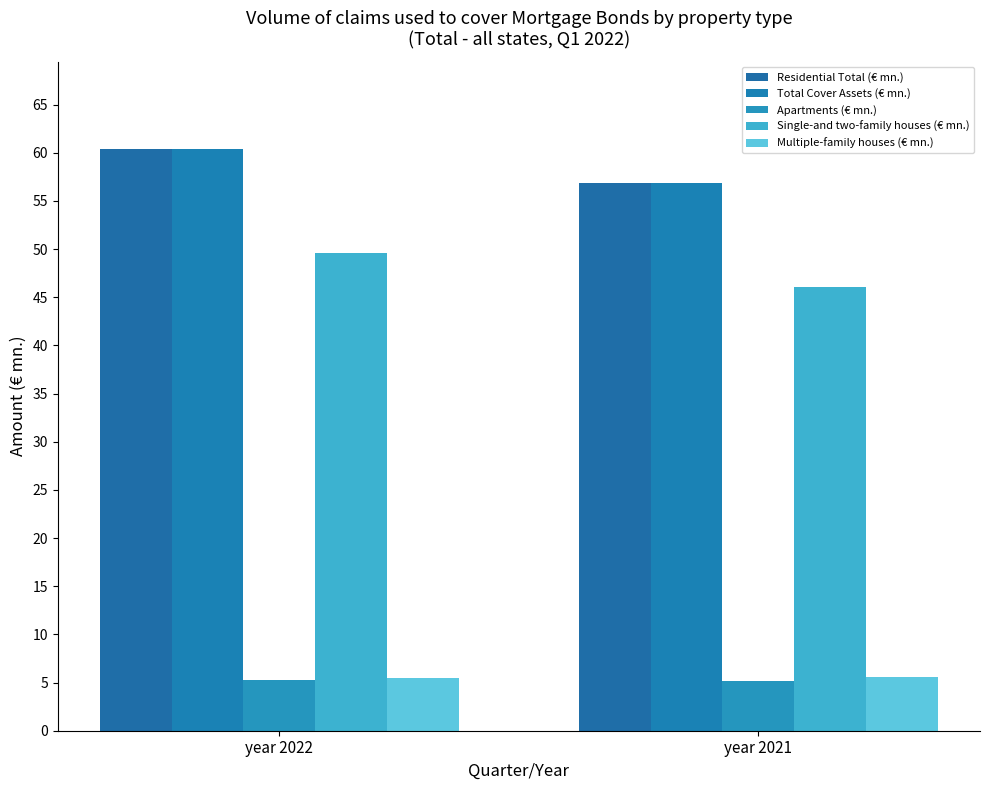

What is the value of the Apartments (€ mn.) bar at the 2nd from the left?

5.2